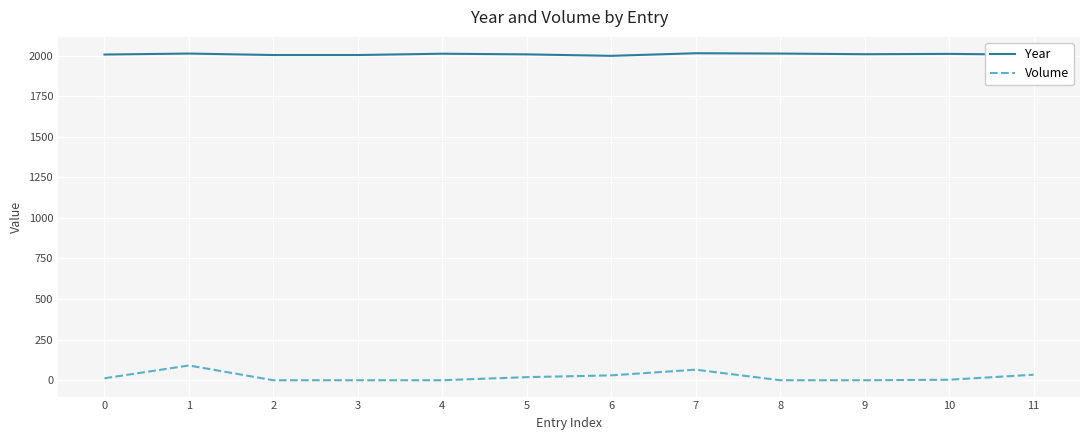

True or false: Volume has a value of 0 at 4.

True